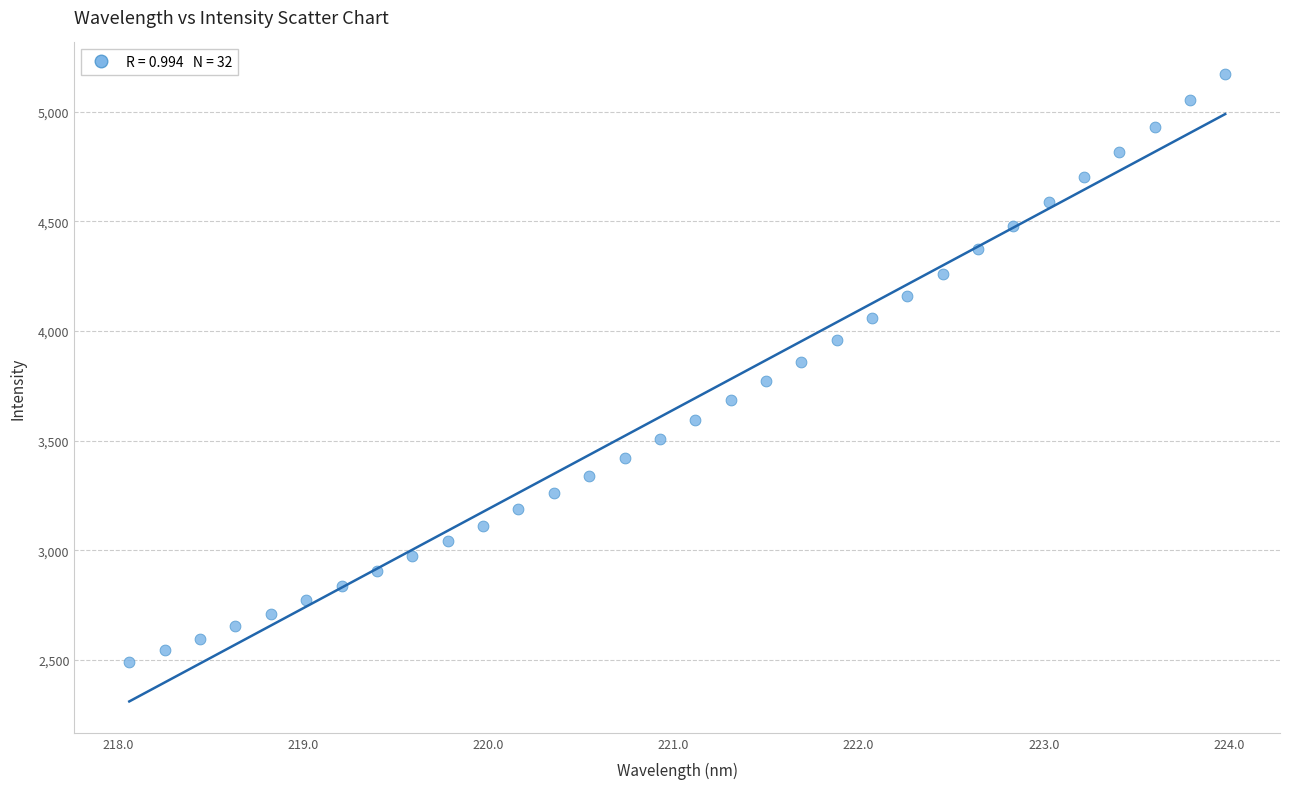

What is the range of X values (max minus min)?

5.9